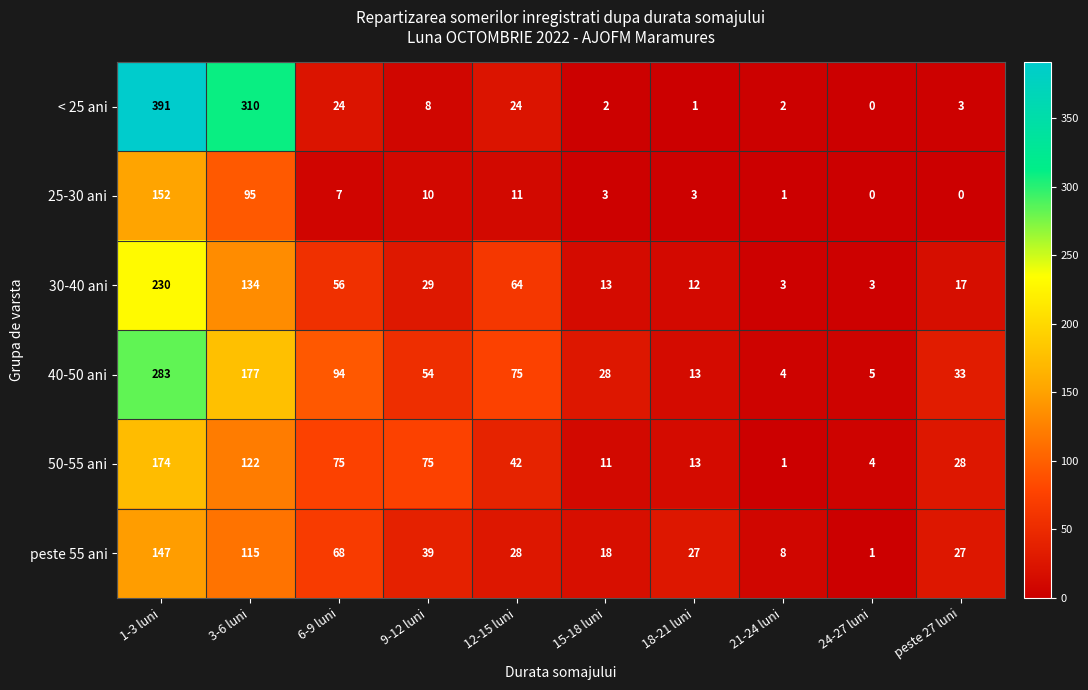

Which series has the widest spread of values?

< 25 ani